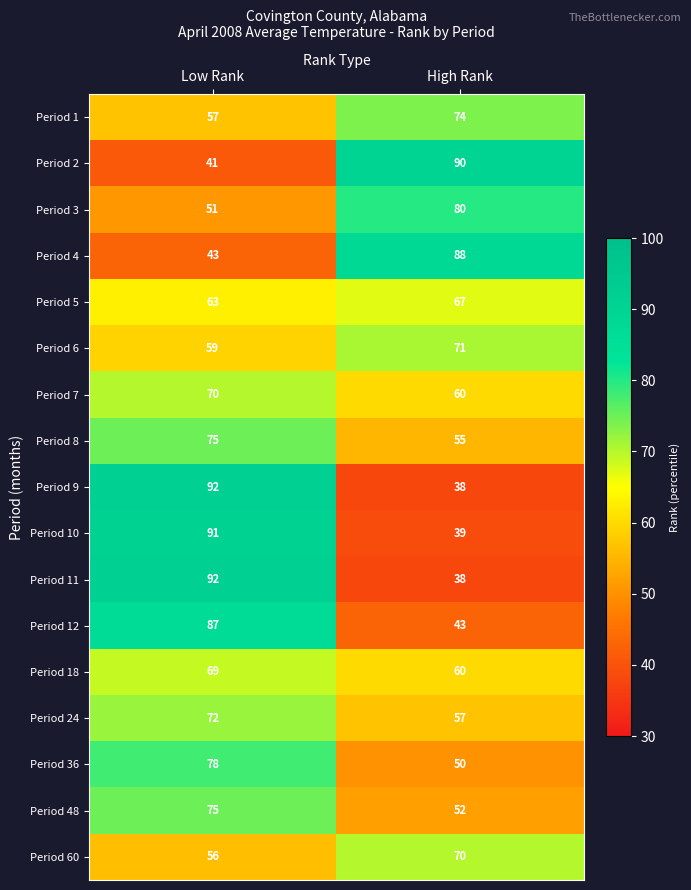

Read the Period 11 value at High Rank, to the nearest 5.

40